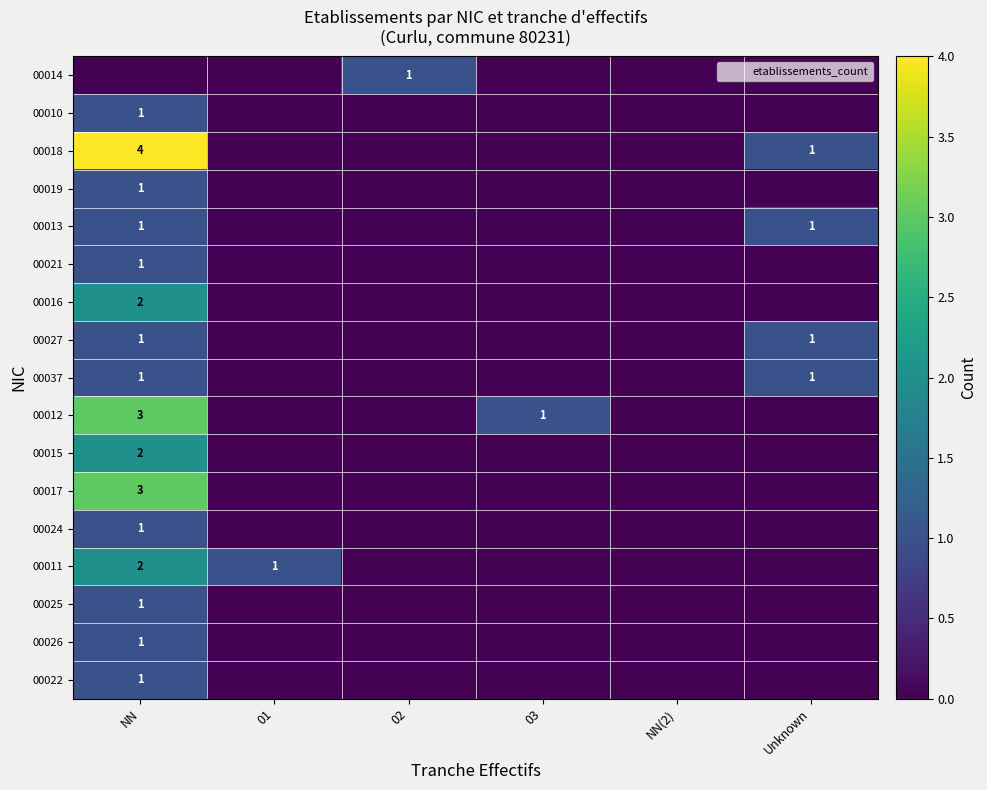

How many data points in 00012 are above 0?

2